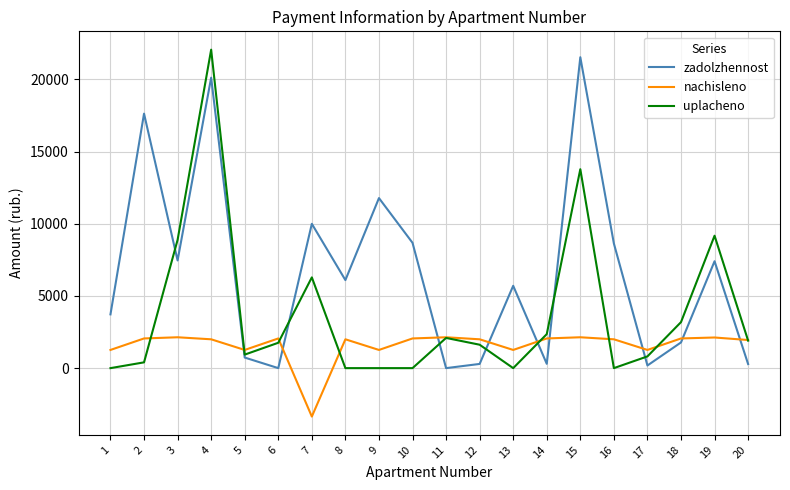

What is the total value across all series at 8?

8093.1